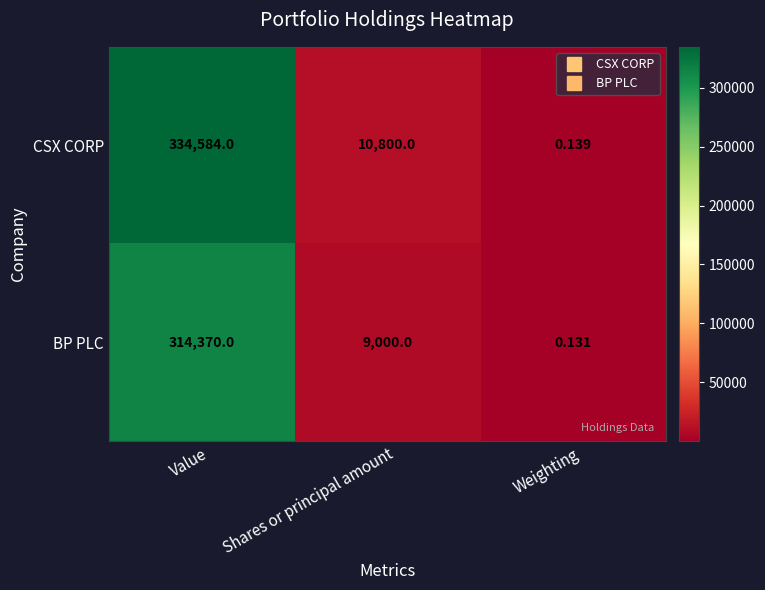

Which series has the largest total across all categories?

CSX CORP